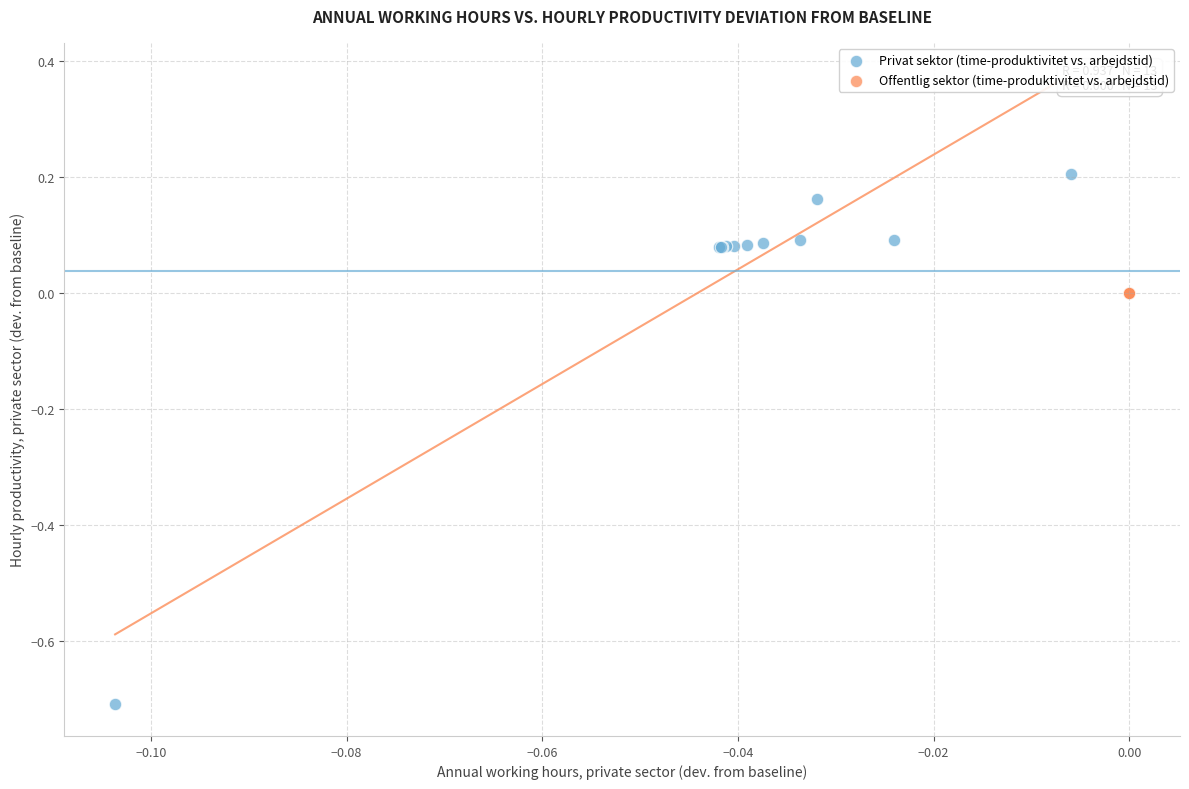

Which series contains the highest Y value?

Privat sektor (time-produktivitet vs. arbejdstid)